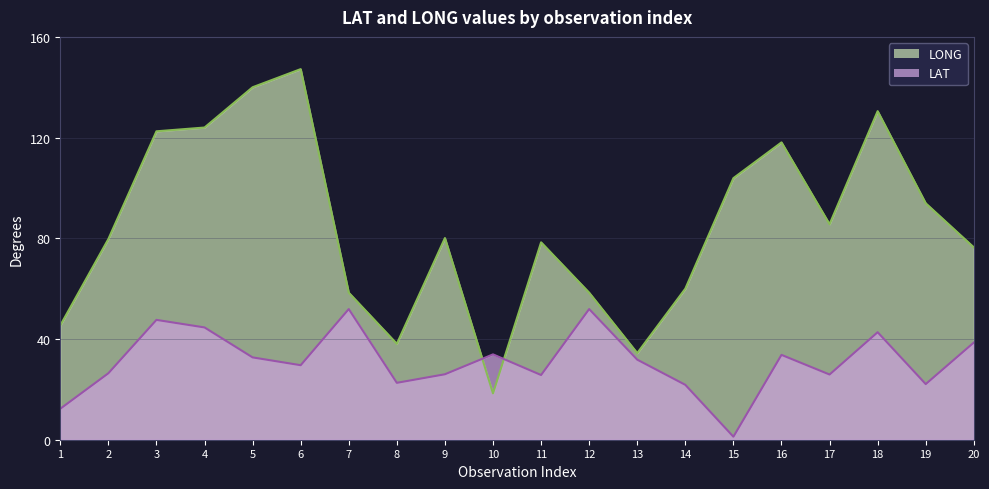

Is it true that LONG equals 45.4 at 1?

True